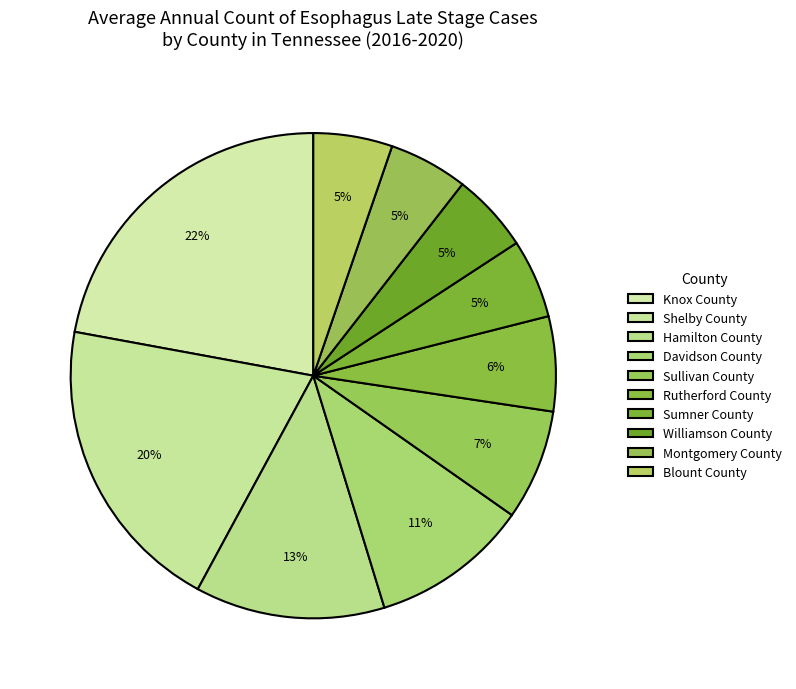

How many slices are in this pie chart?

10